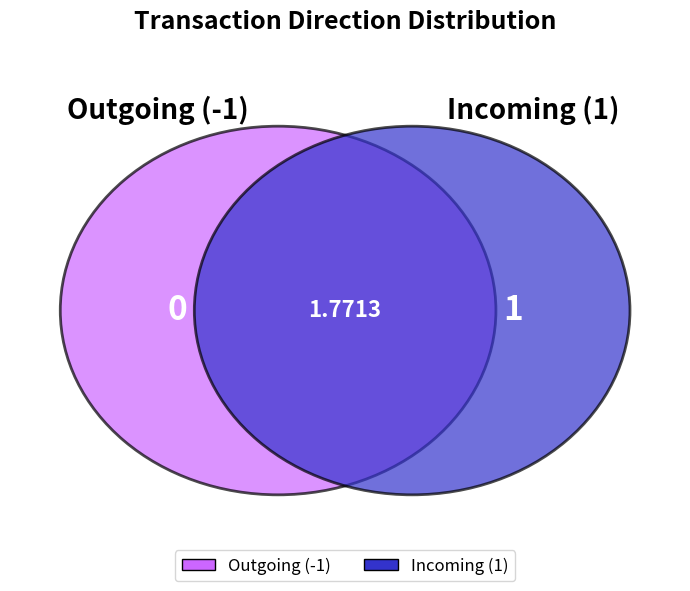

To the nearest percent, what is the difference between the counts and 1 slice percentages?

100%